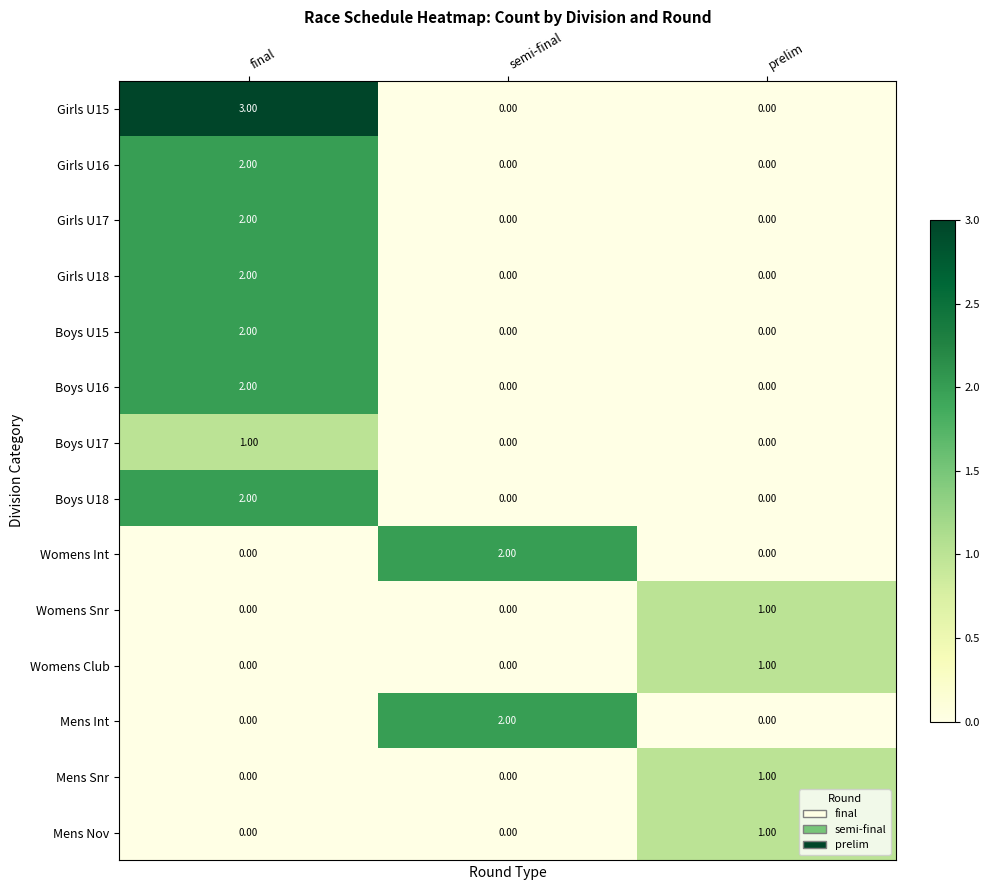

At which label does Mens Snr reach its peak?

prelim